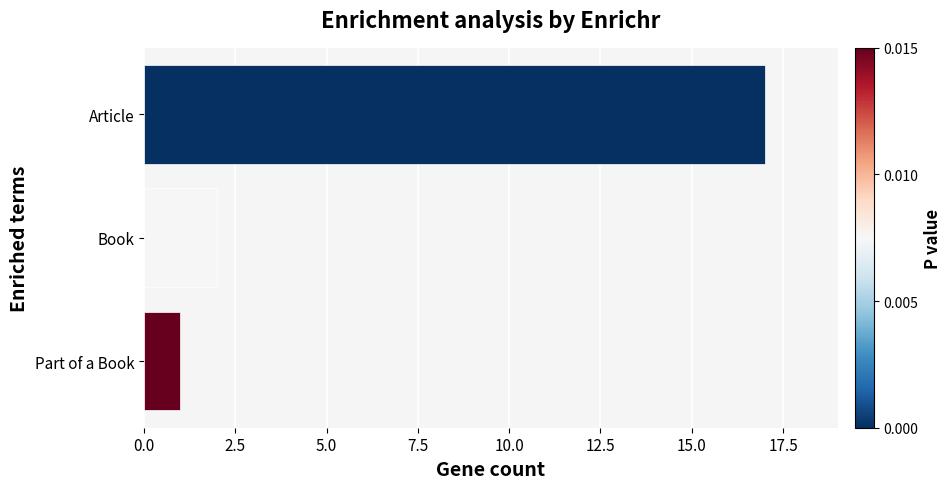

Which label corresponds to the smallest value in the chart?

Part of a Book